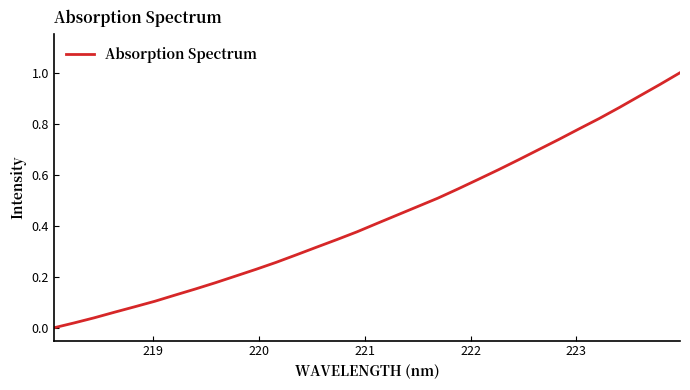

What is the average value?

0.4